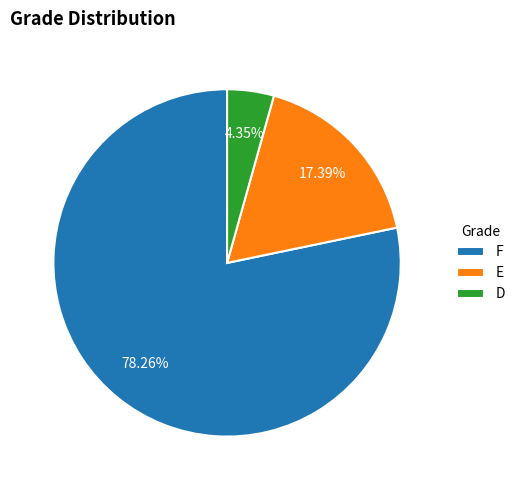

Does E account for over 50% of the chart?

No